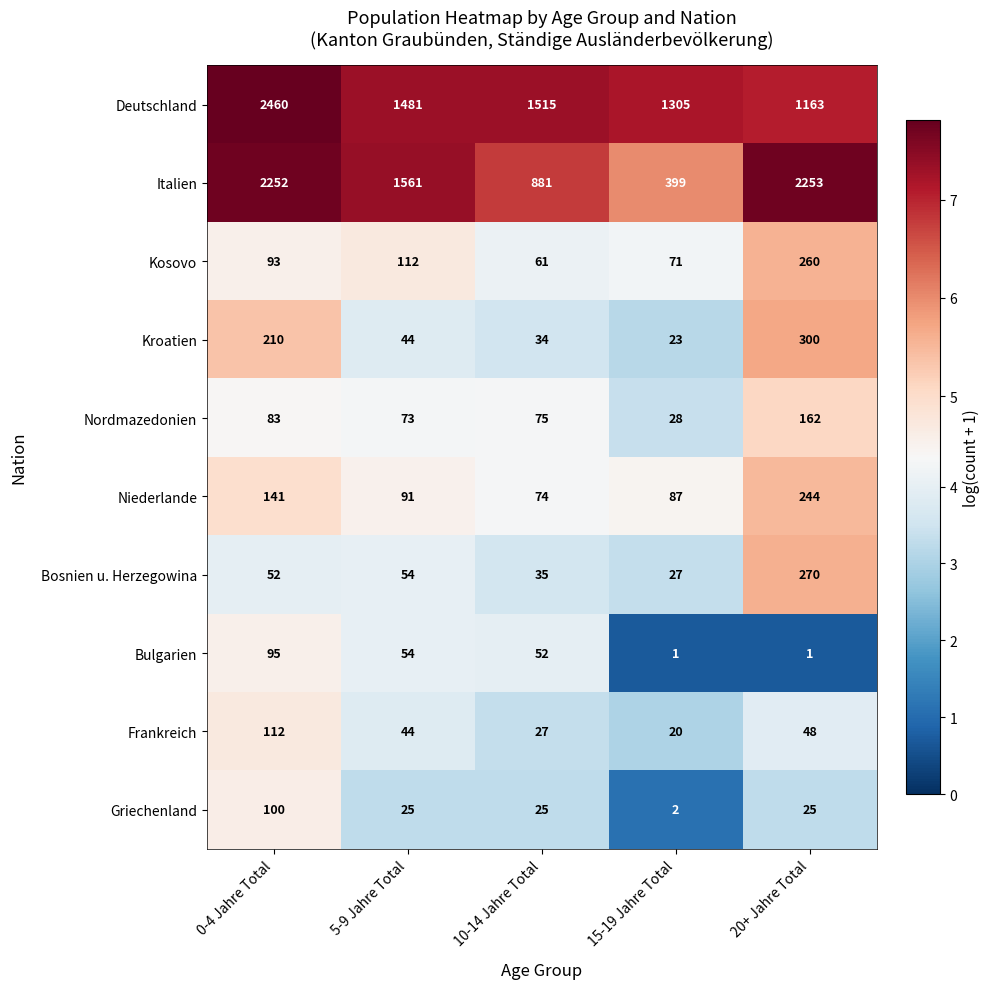

Where is Frankreich nearest to the value 66?

20+ Jahre Total